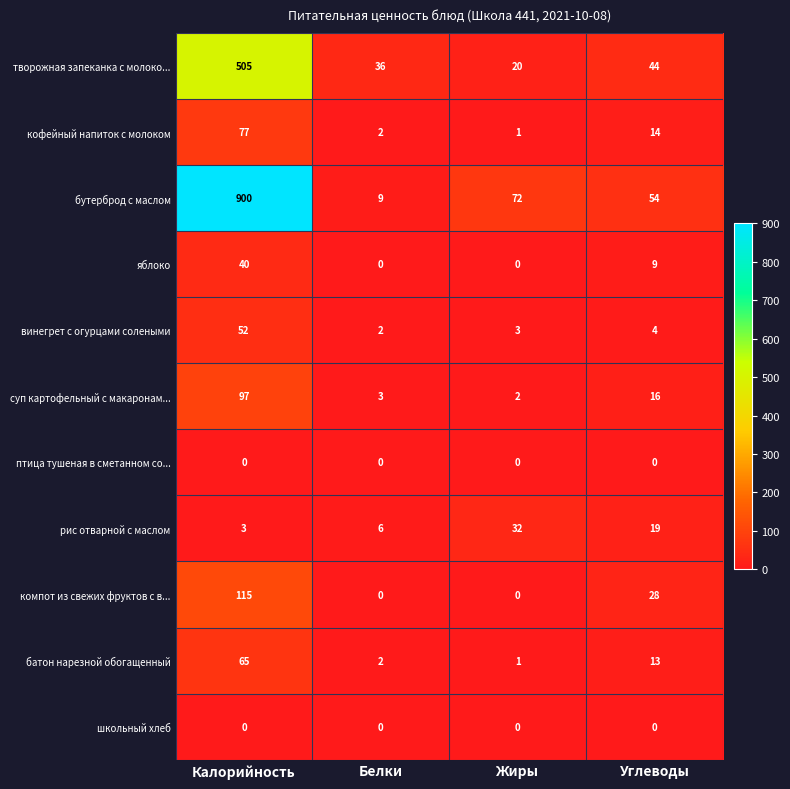

The value of яблоко at Калорийность is 71. True or false?

False